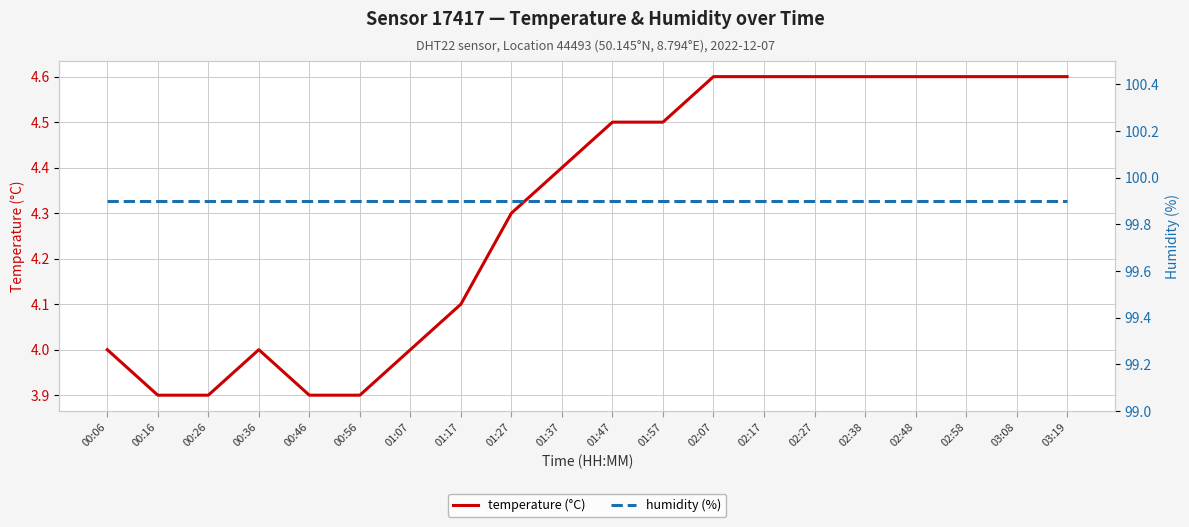

Reading right to left, list all the values displayed in this chart.

temperature (°C): 03:19=4.6	03:08=4.6	02:58=4.6	02:48=4.6	02:38=4.6	02:27=4.6	02:17=4.6	02:07=4.6	01:57=4.5	01:47=4.5	01:37=4.4	01:27=4.3	01:17=4.1	01:07=4.0	00:56=3.9	00:46=3.9	00:36=4.0	00:26=3.9	00:16=3.9	00:06=4.0
humidity (%): 03:19=99.9	03:08=99.9	02:58=99.9	02:48=99.9	02:38=99.9	02:27=99.9	02:17=99.9	02:07=99.9	01:57=99.9	01:47=99.9	01:37=99.9	01:27=99.9	01:17=99.9	01:07=99.9	00:56=99.9	00:46=99.9	00:36=99.9	00:26=99.9	00:16=99.9	00:06=99.9